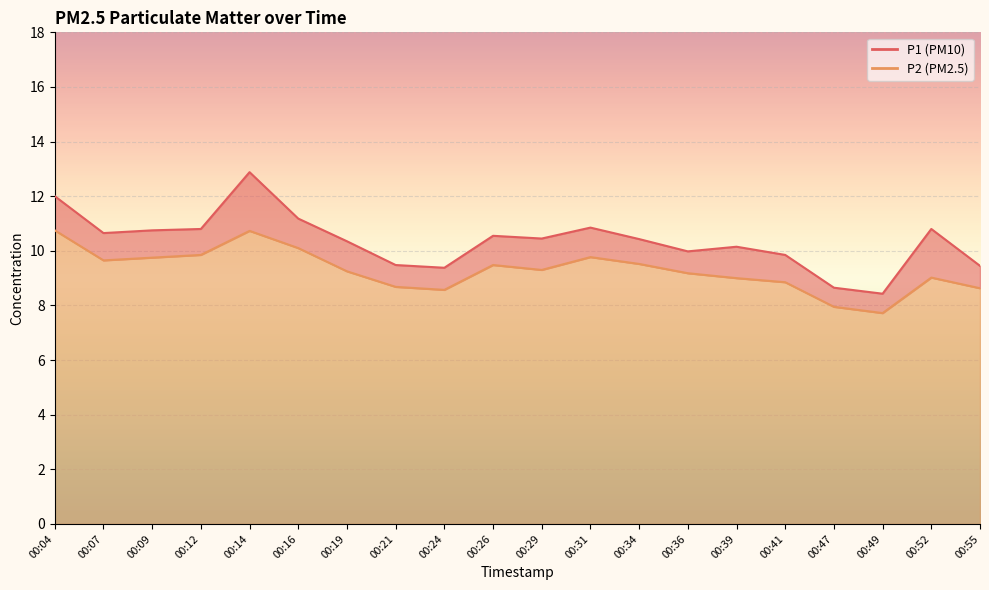

What is the value of the P1 point at the 4th from the left?

10.8